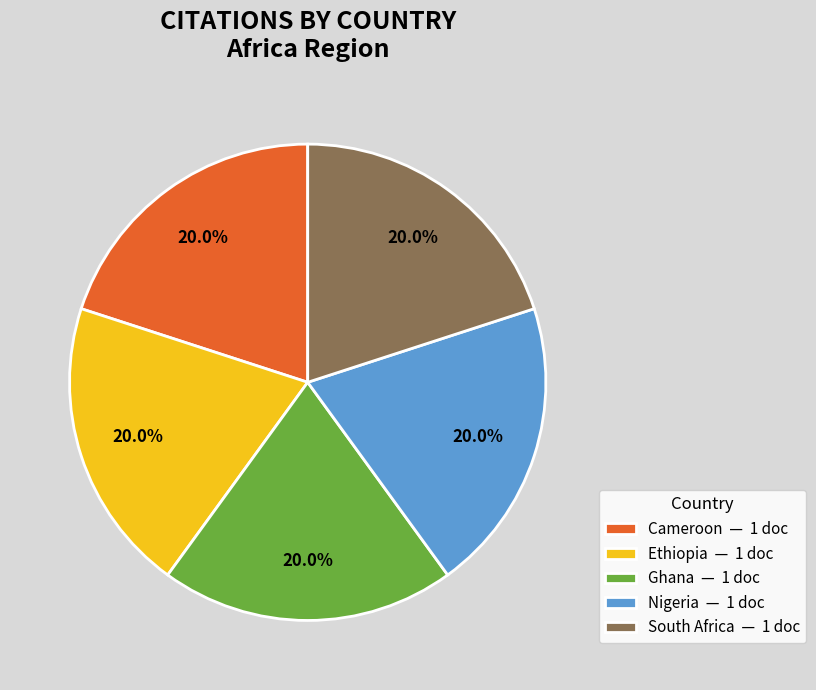

Is it true that Ethiopia is 1% of the pie?

False